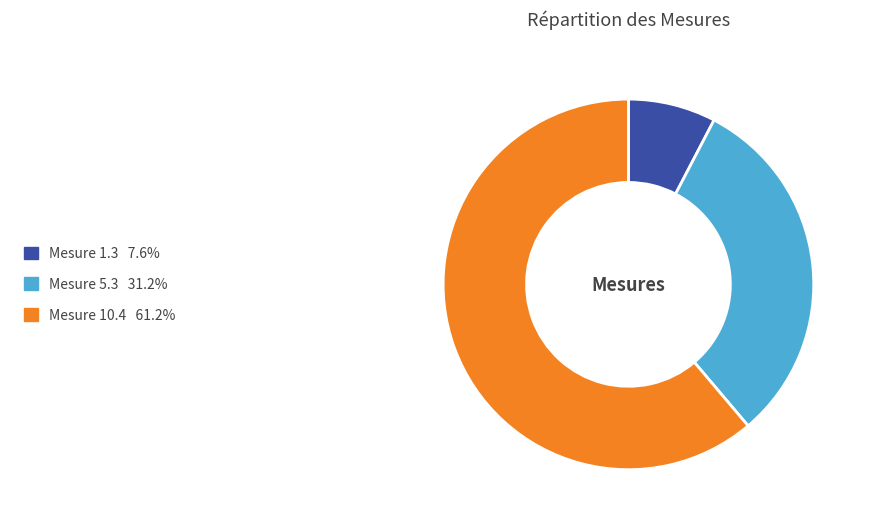

Count the number of slices in the pie.

3